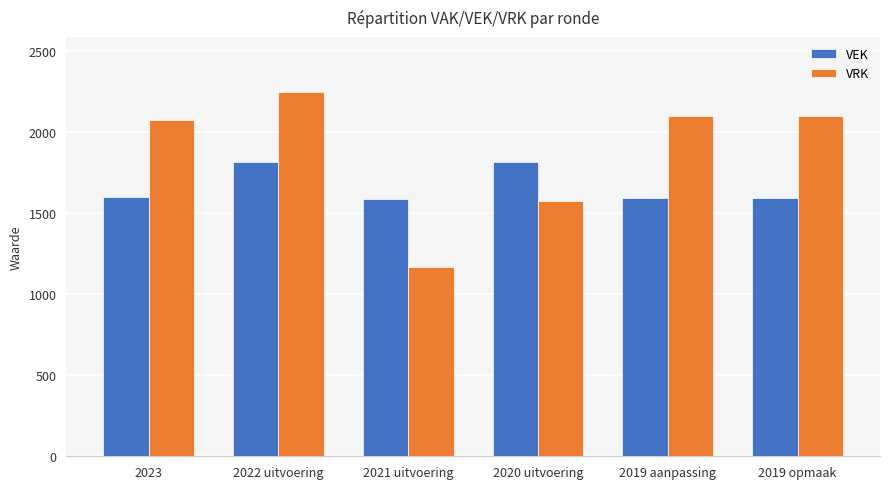

What is the approximate value of VRK at 2021 uitvoering, to the nearest 100?

1200